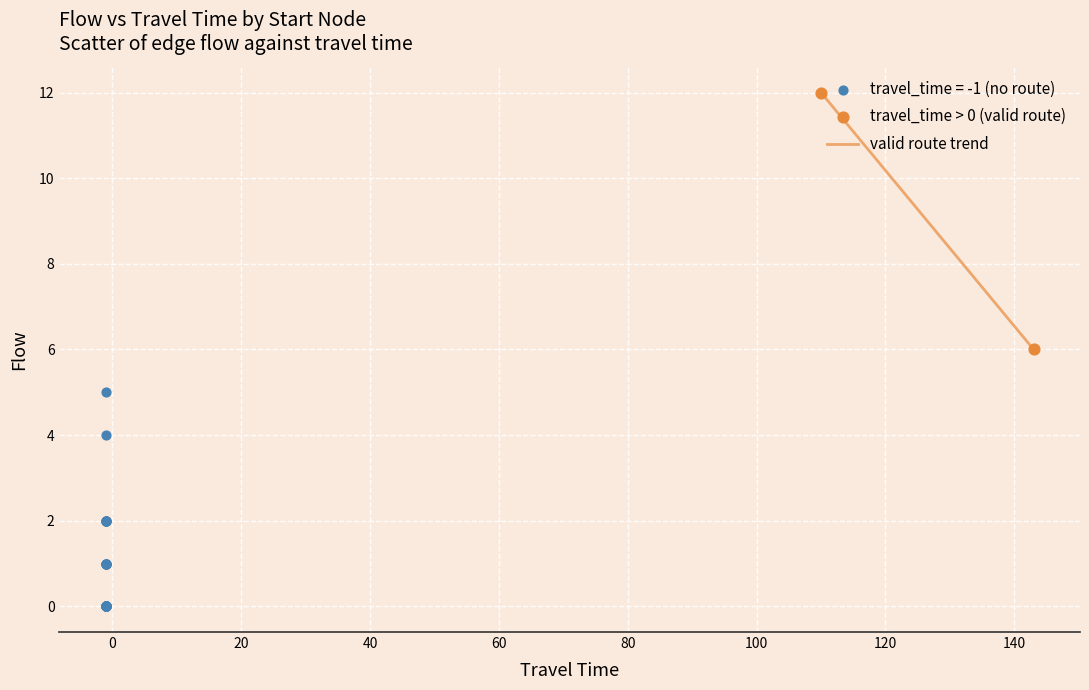

Which series reaches the minimum Y coordinate?

travel_time = -1 (no route)